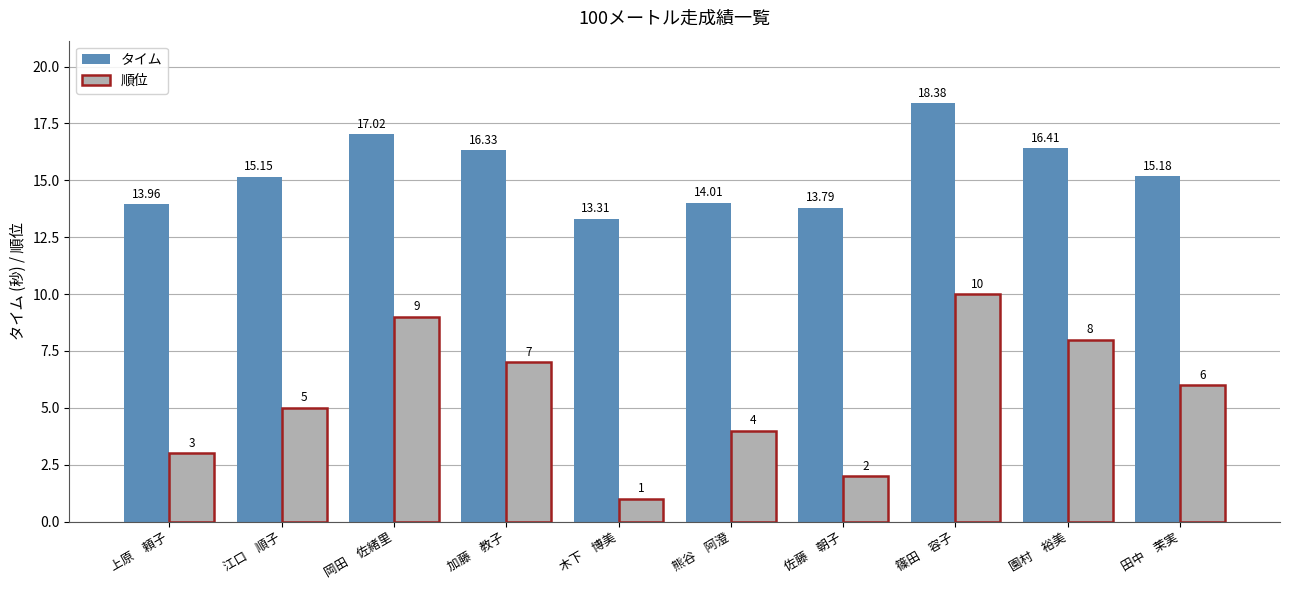

Where does the タイム series first go above 15?

江口　順子